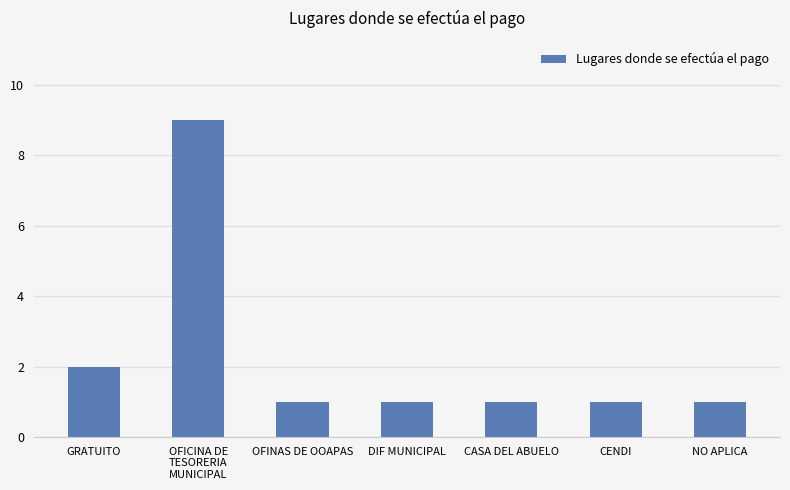

What is the greatest value displayed?

9